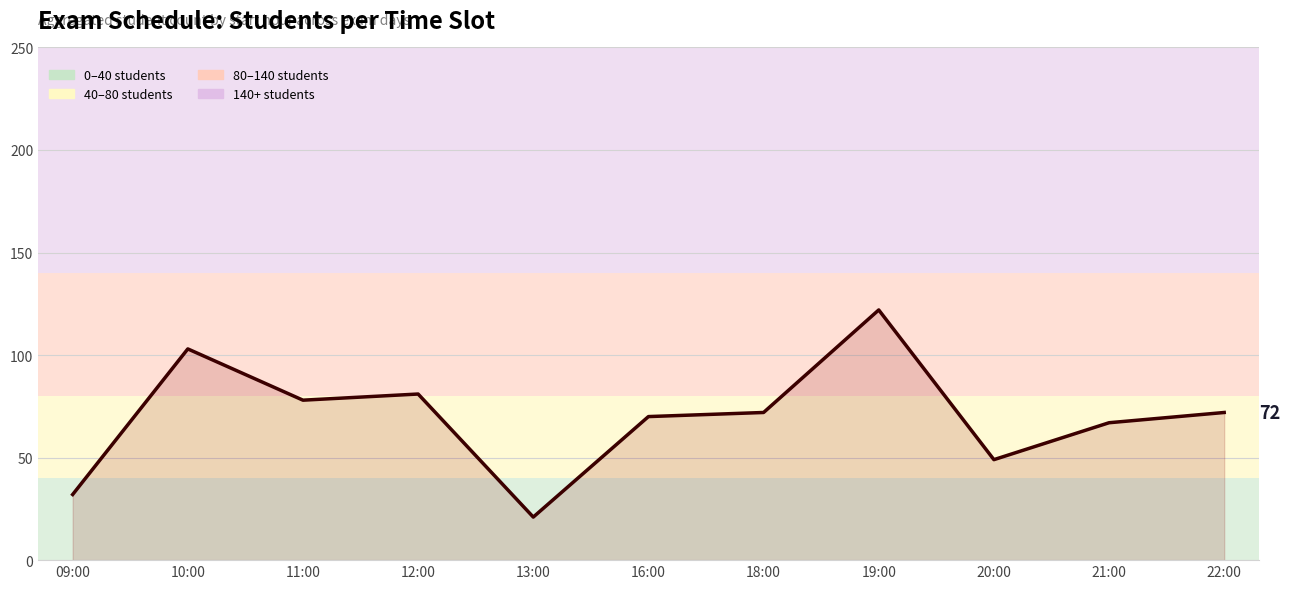

At which category does the chart reach its peak across all series?

19:00